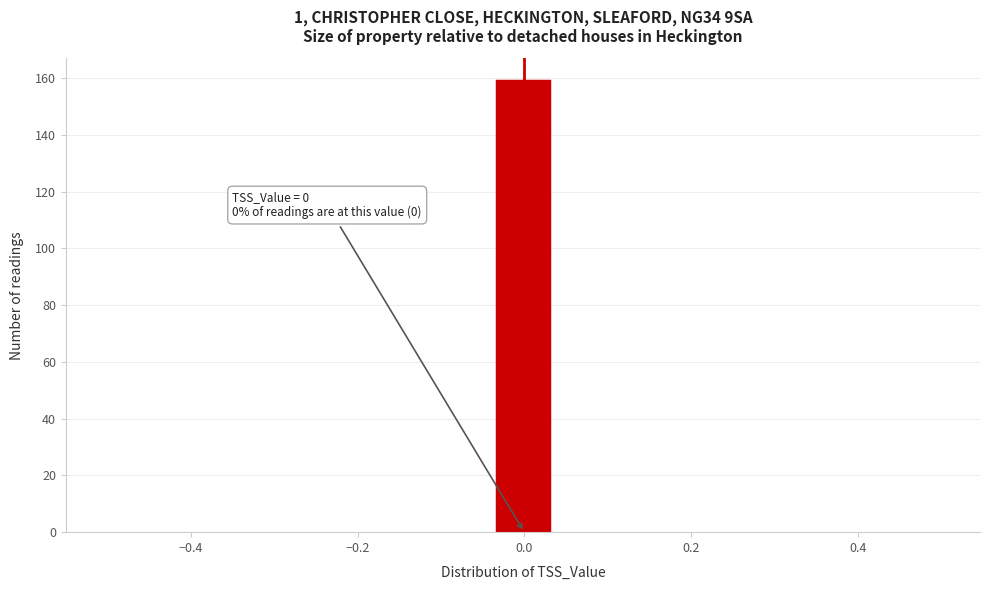

Around what value on the x-axis is the tallest bar? Give the approximate position of its centre, as read against the axis.

0.00